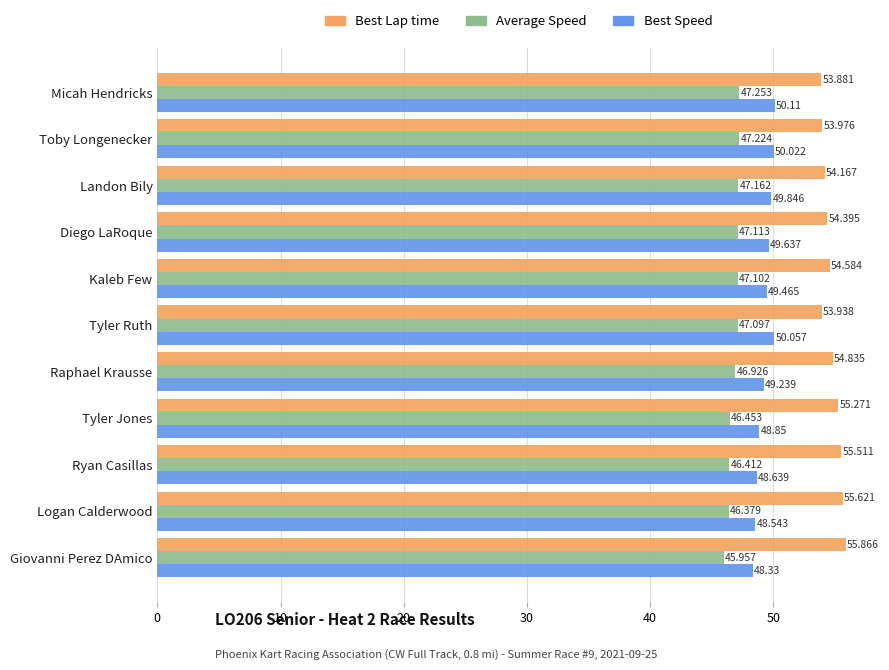

Which series has the largest total across all categories?

Best Lap time